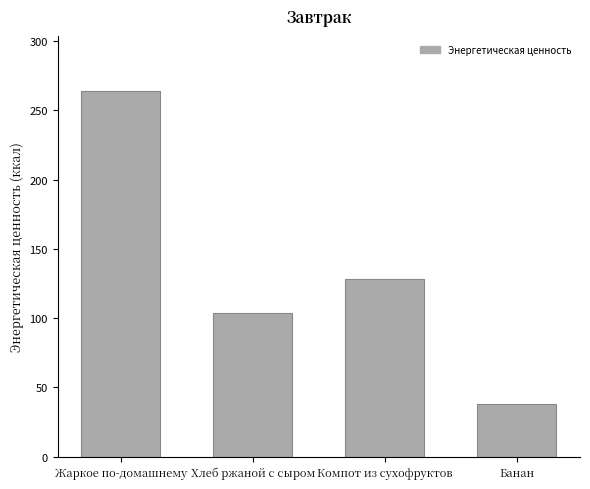

What is the label of the 2nd bar from the left?

Хлеб ржаной с сыром